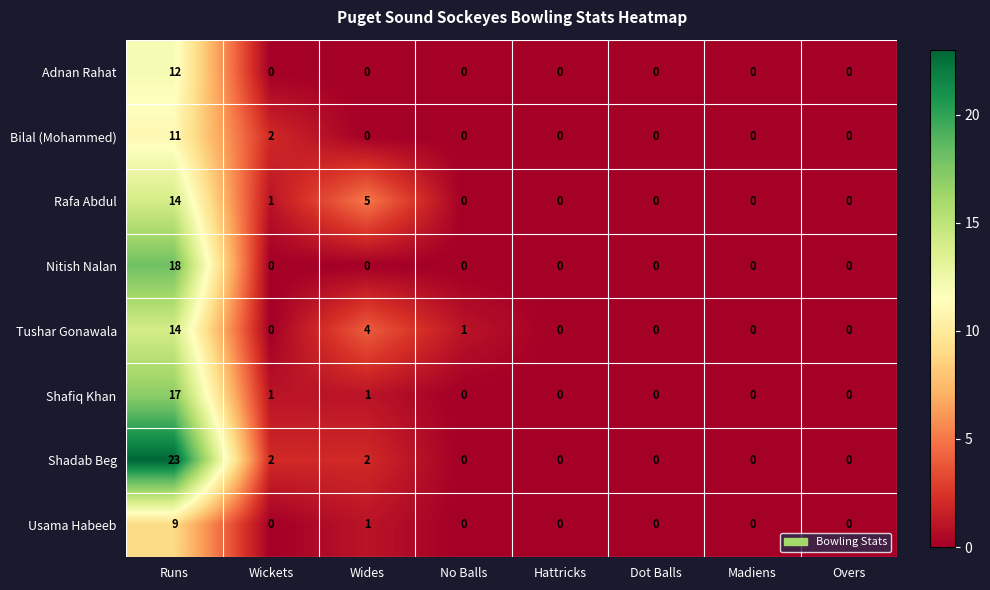

At which label does Shadab Beg reach its peak?

Runs